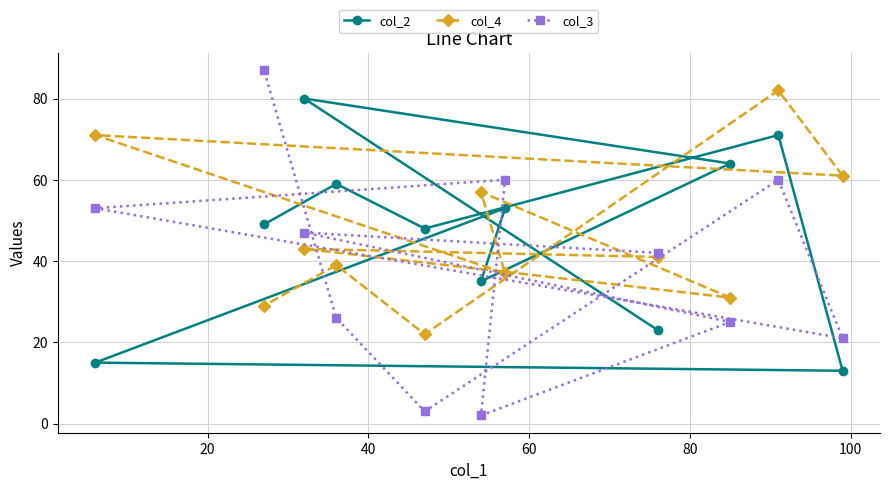

How many interior local peaks does the col_4 series have?

5